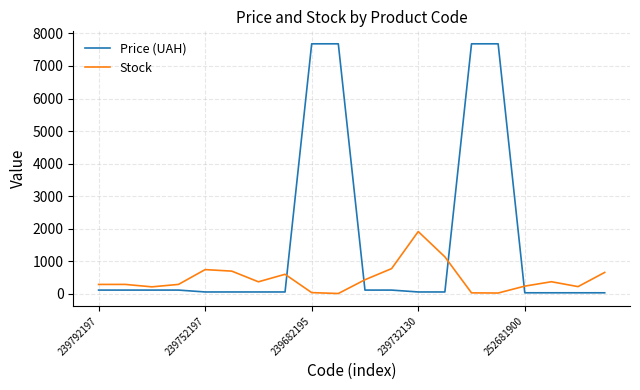

Which series has the widest spread of values?

Price (UAH)